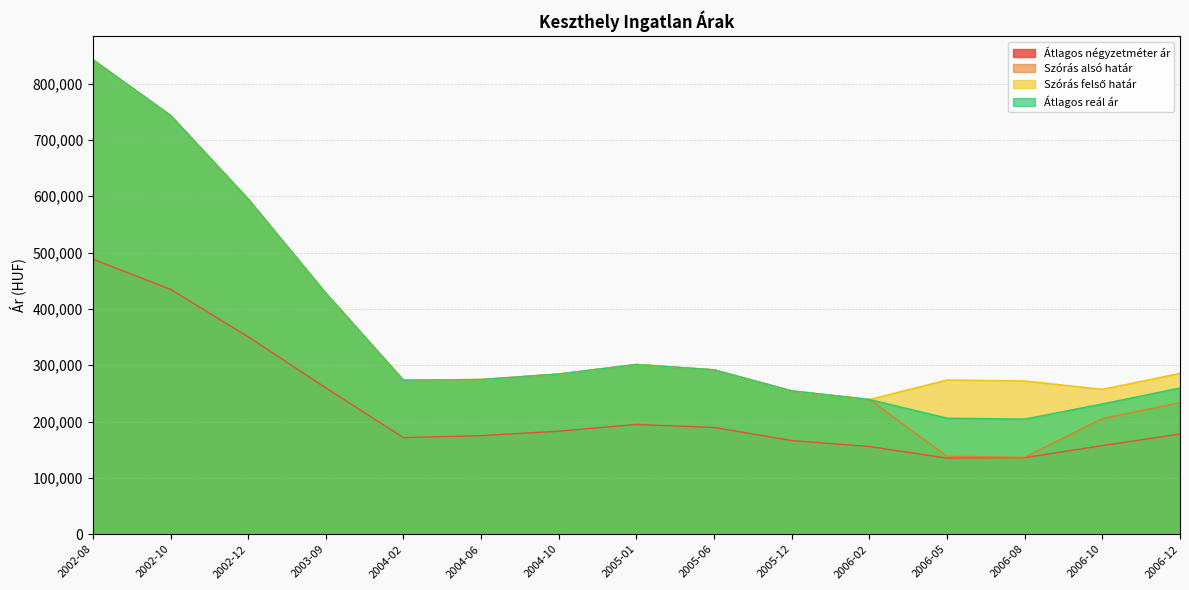

How many lines are shown in the chart?

4